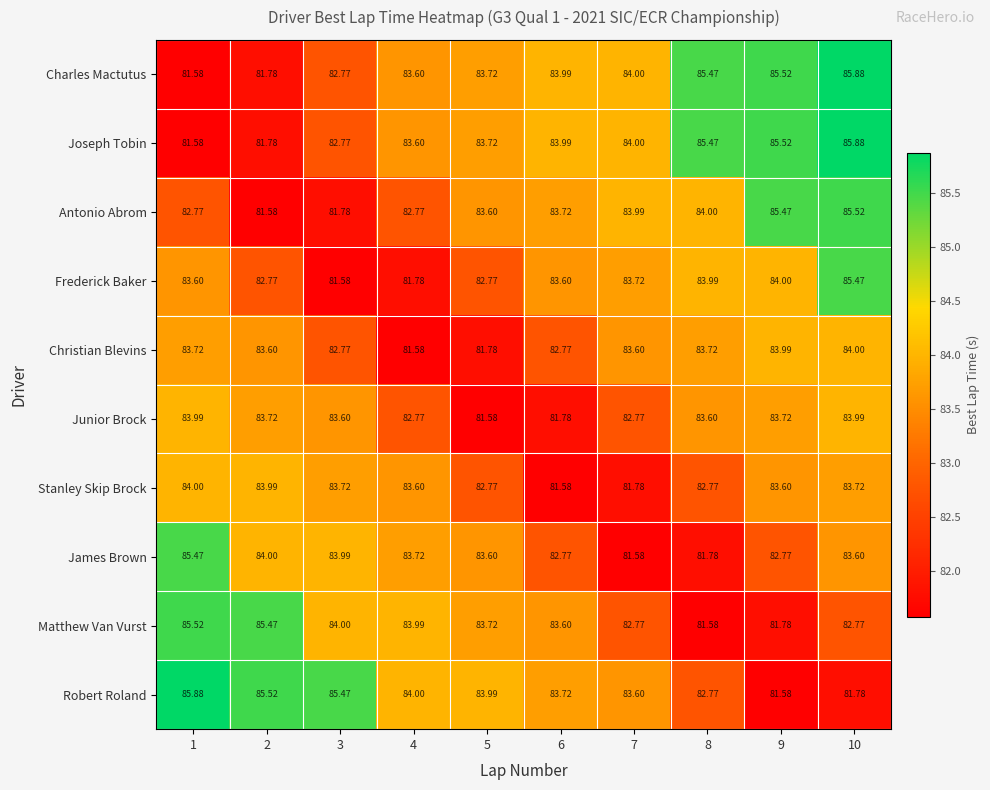

Between 2 and 6, which series saw the biggest shift?

Stanley Skip Brock